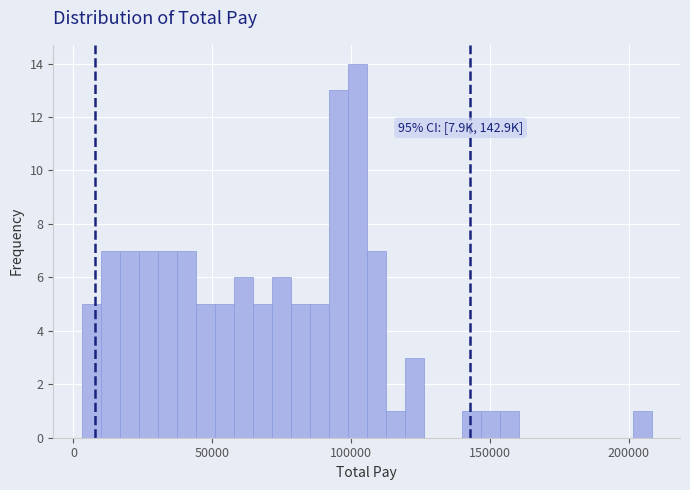

Read against the x-axis, roughly where is the centre of the tallest bar?

100000